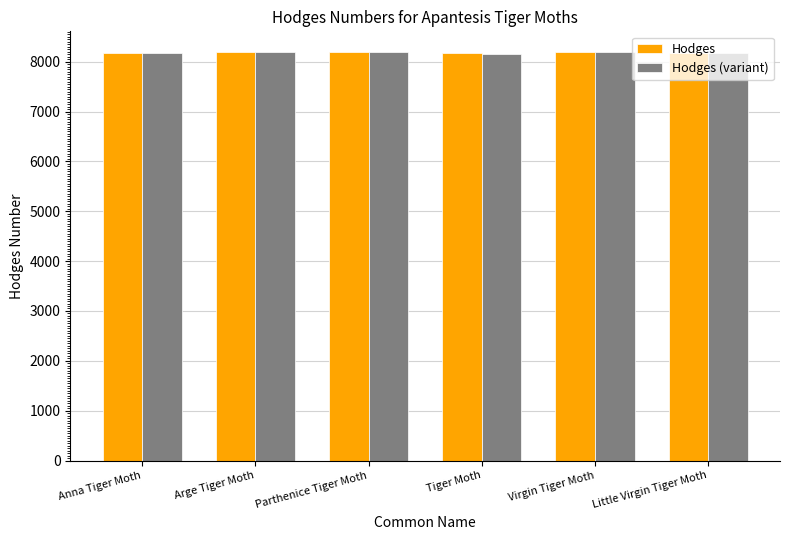

What is the total value across all series at Parthenice Tiger Moth?

16387